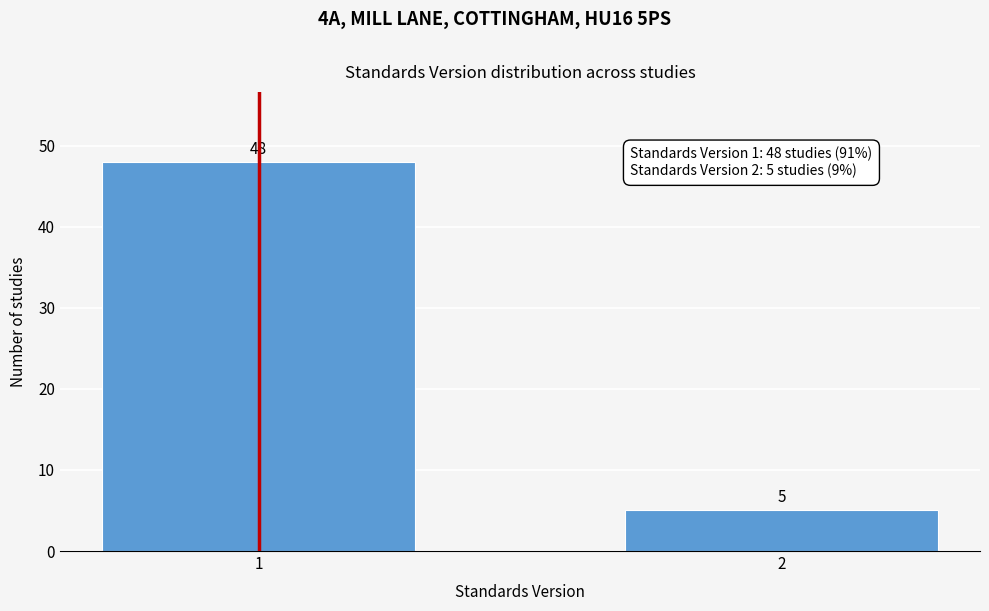

Reading right to left, extract all data points from this chart.

5	48